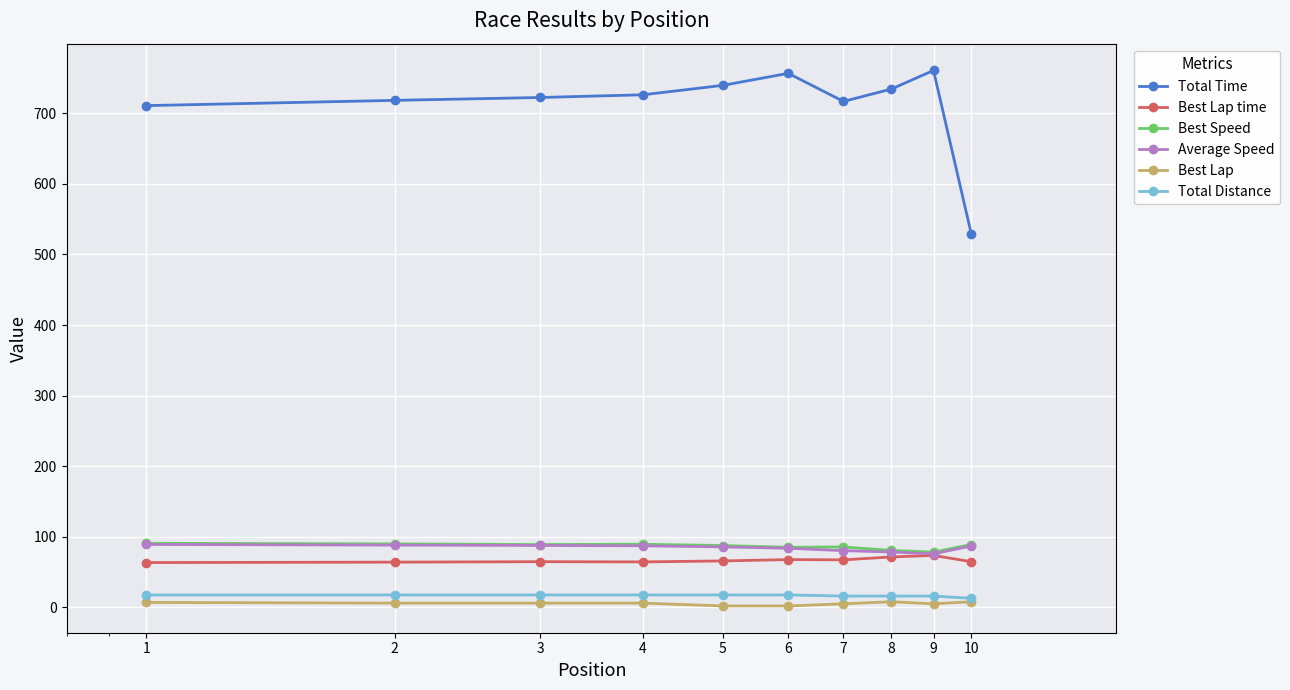

What is the value of the Best Lap time point at the 6th from the left?

67.7